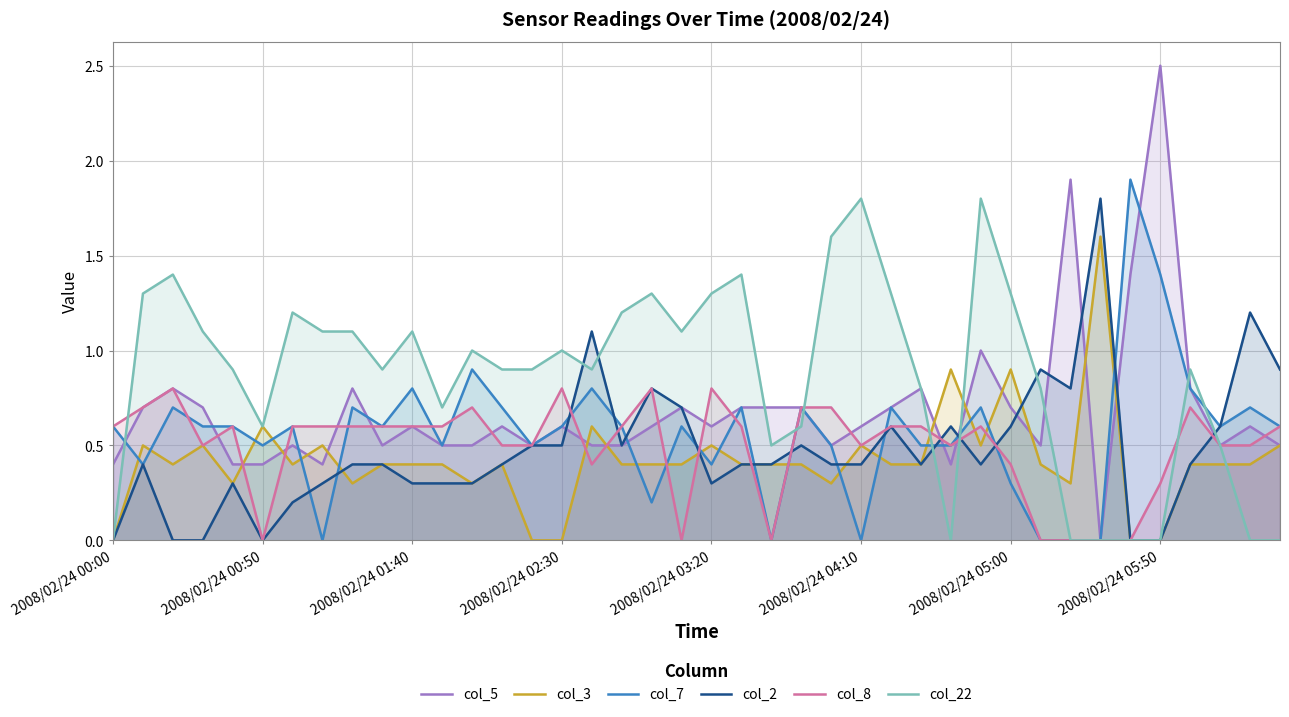

What is the value of the col_22 point at the 26th from the left?

1.8